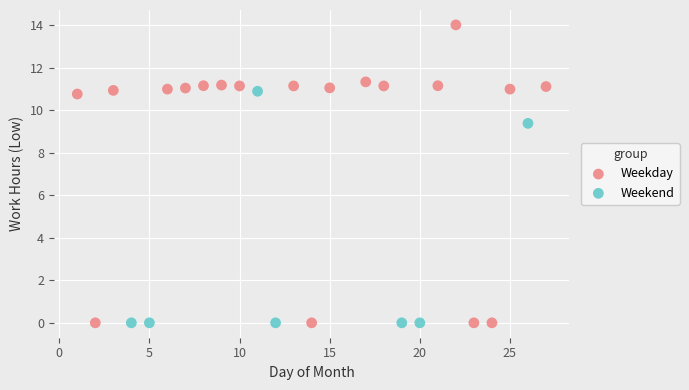

Which series has the widest spread of Y values?

Weekday